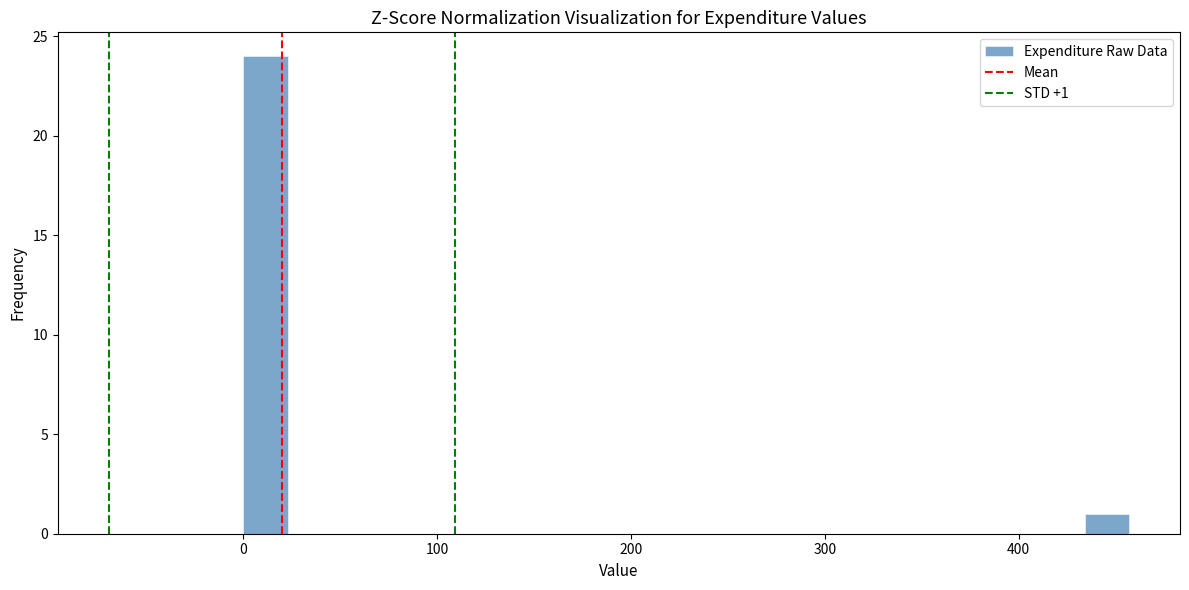

Read against the x-axis, roughly where is the centre of the tallest bar?

10